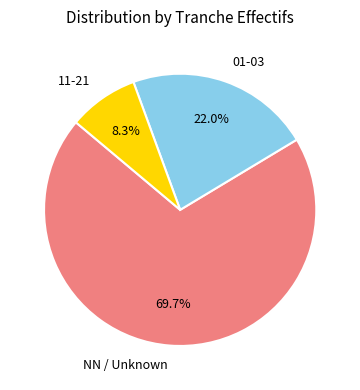

Is there a majority slice in this chart?

Yes